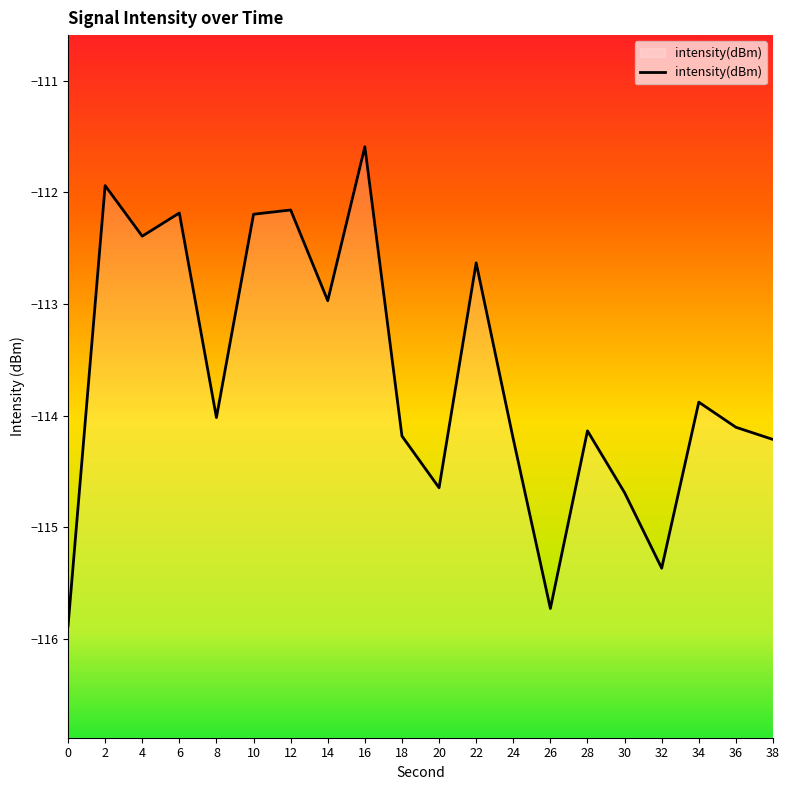

Which label corresponds to the largest value in the chart?

16